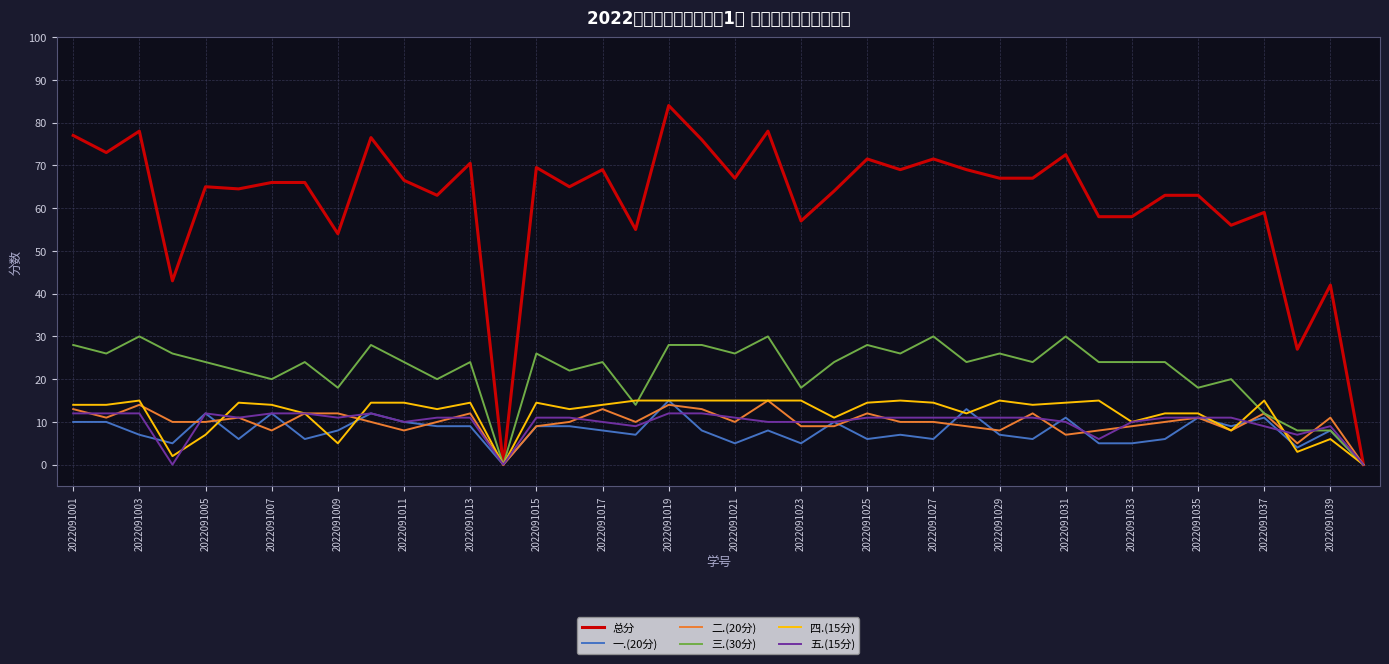

What is the difference between the maximum and second lowest values in the 二.(20分) series?

15.0